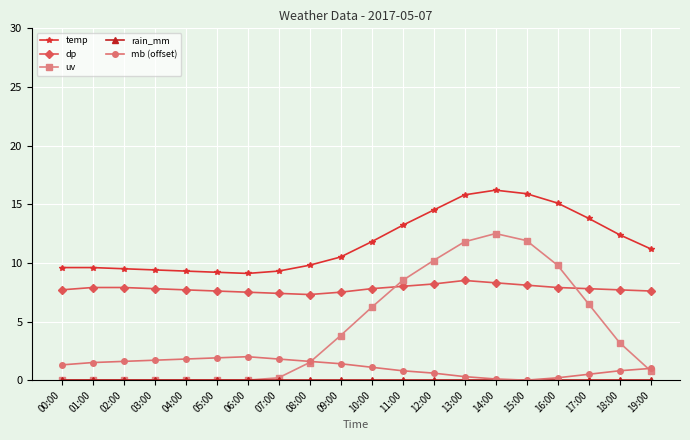

True or false: mb (offset) and temp intersect in this chart.

False